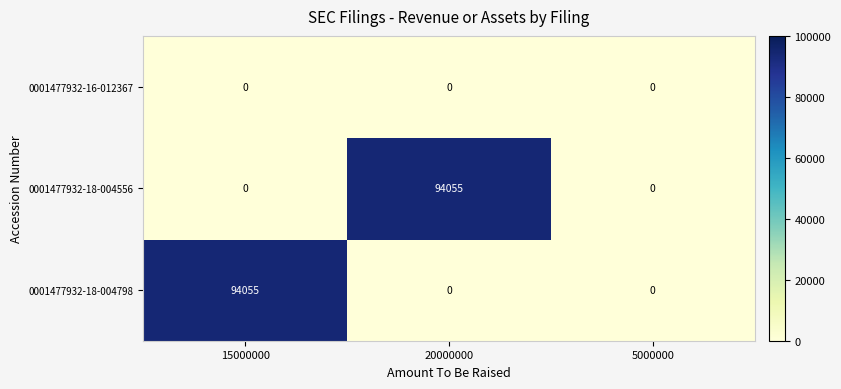

What is the sum of all 0001477932-18-004556 values?

94055